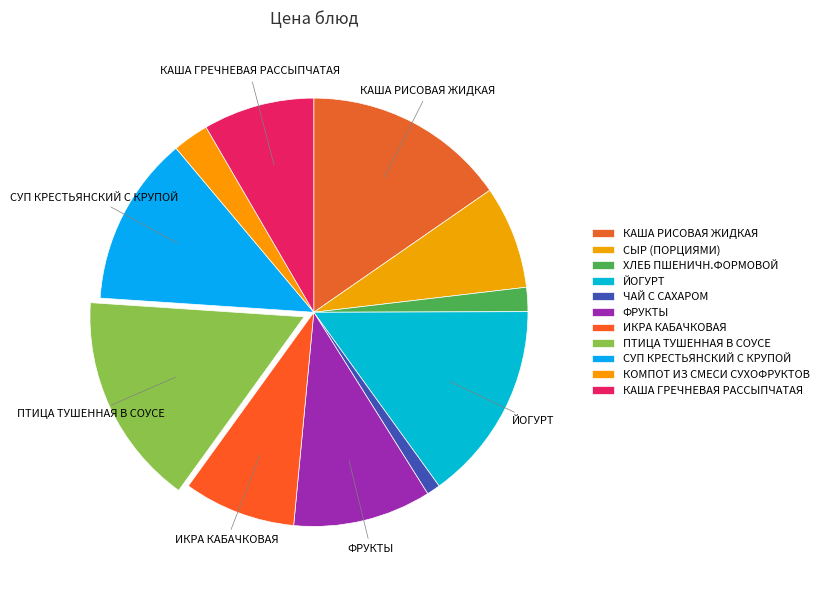

What percentage is the ХЛЕБ ПШЕНИЧН.ФОРМОВОЙ slice, to the nearest percent?

2%